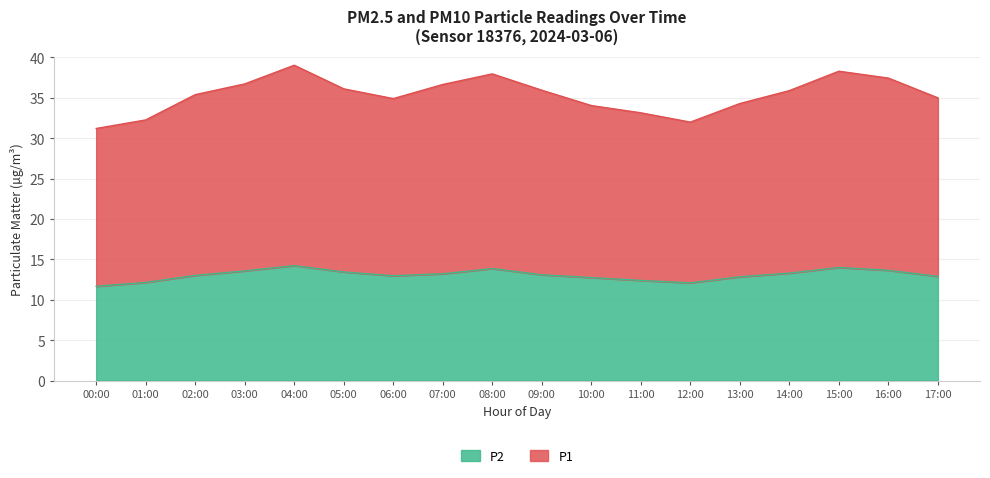

Which series has the widest spread of values?

P1